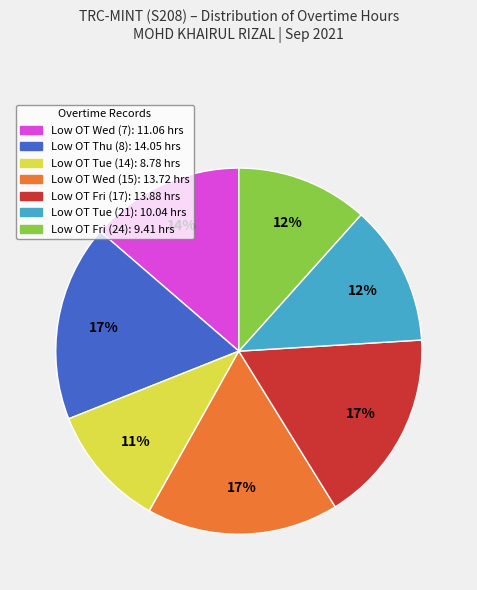

To the nearest percent, what is the average slice percentage?

14%